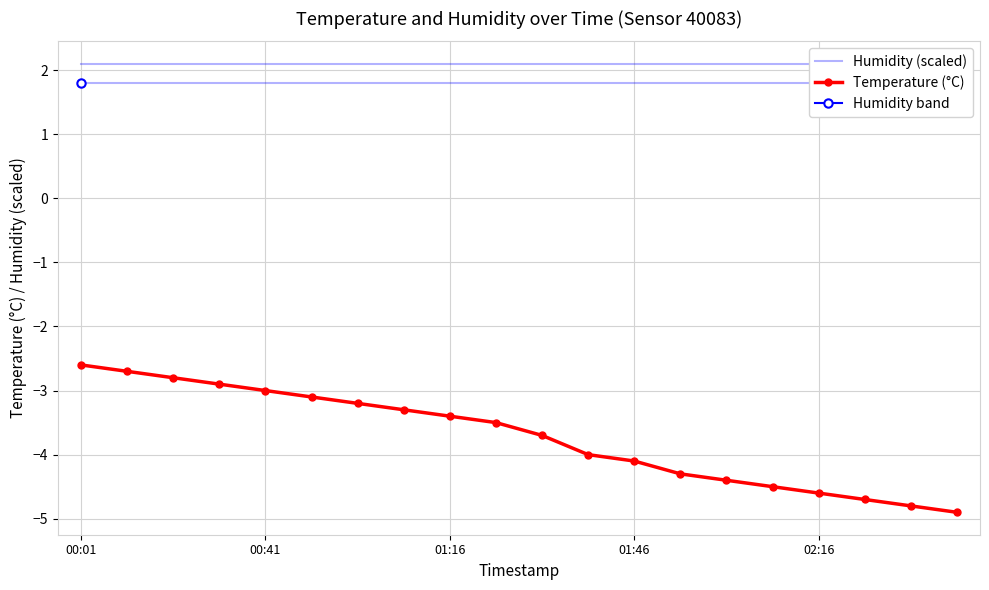

The Temperature (°C) series shows -6.5 at 01:46. True or false?

False